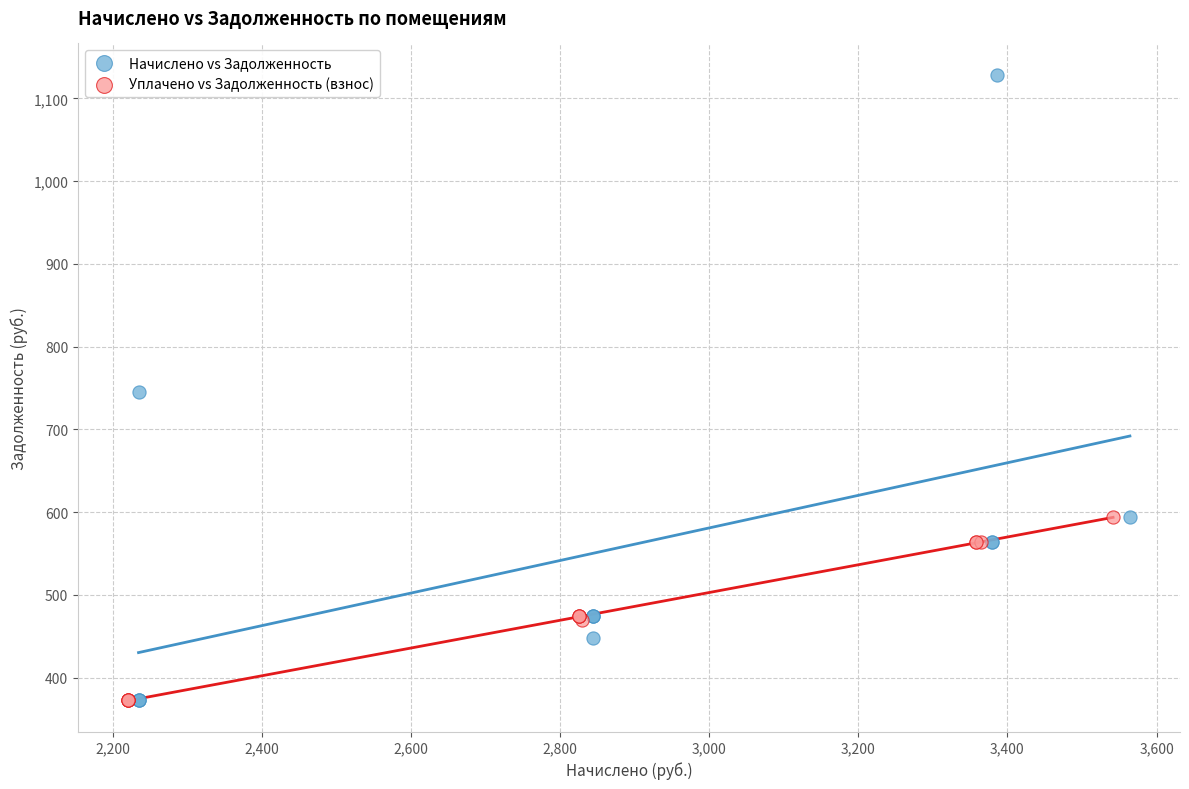

Which series reaches the maximum Y coordinate?

Начислено vs Задолженность